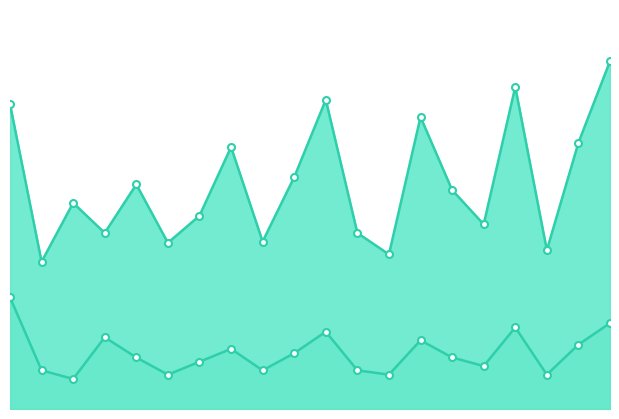

True or false: P1 and P2 cross at least once.

False